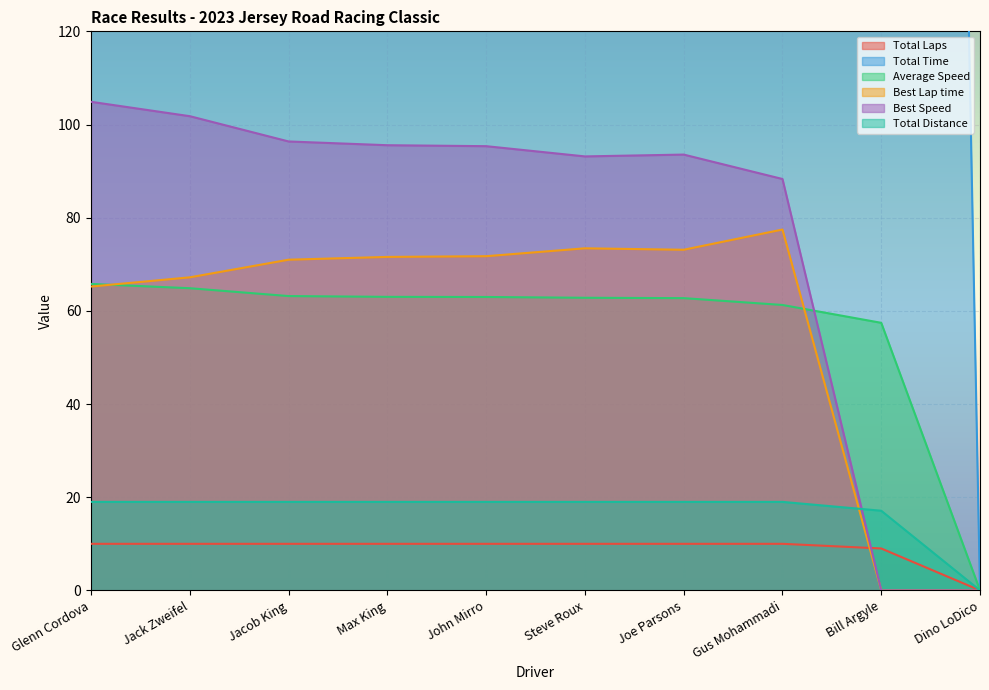

Does the chart display data point markers on the line(s)?

No